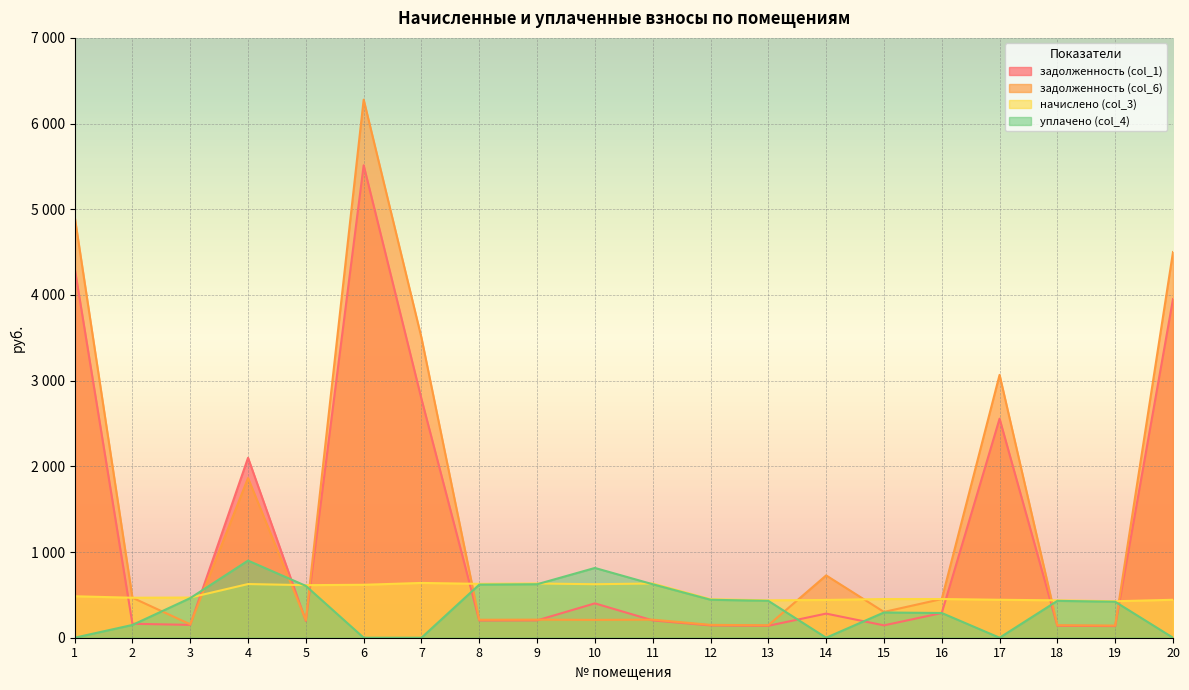

What is the spread (max minus min) of values at 14?

727.1